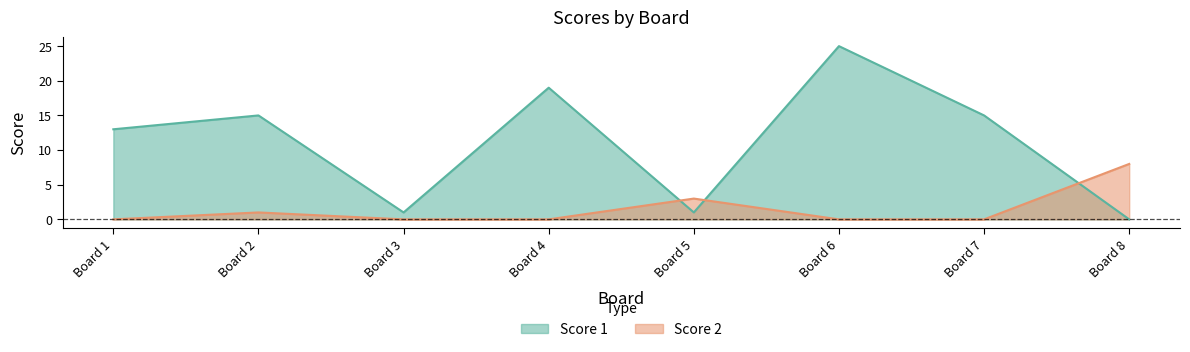

Rank the series by their average value, from lowest to highest.

Score 2, Score 1